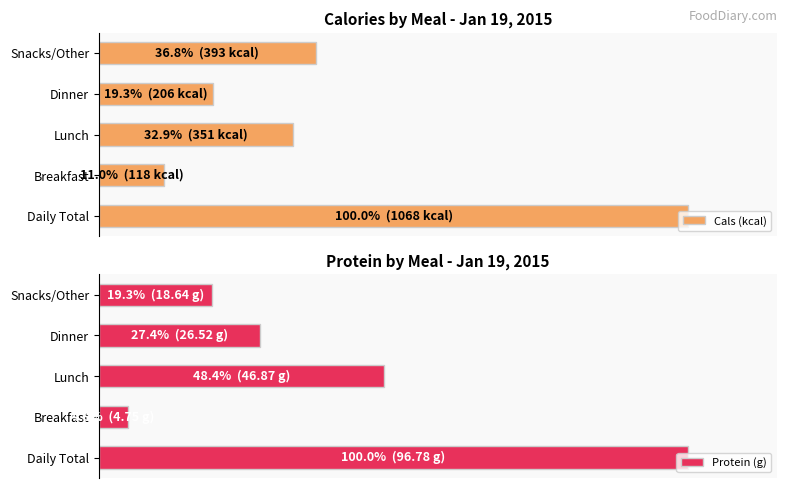

Rank the series by their maximum value, from highest to lowest.

Cals (kcal), Protein (g)